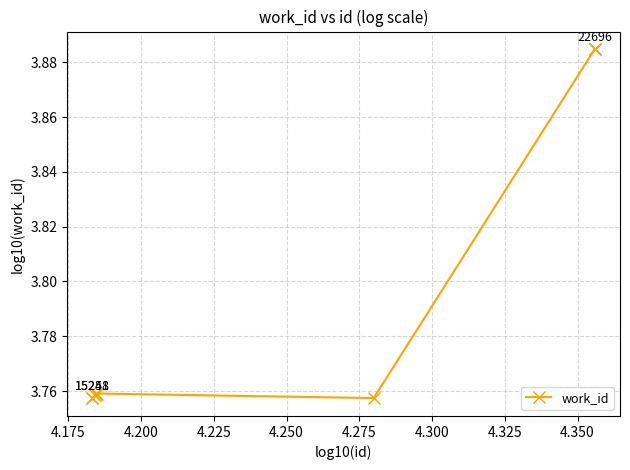

Count the values in the range 3 to 4.

10